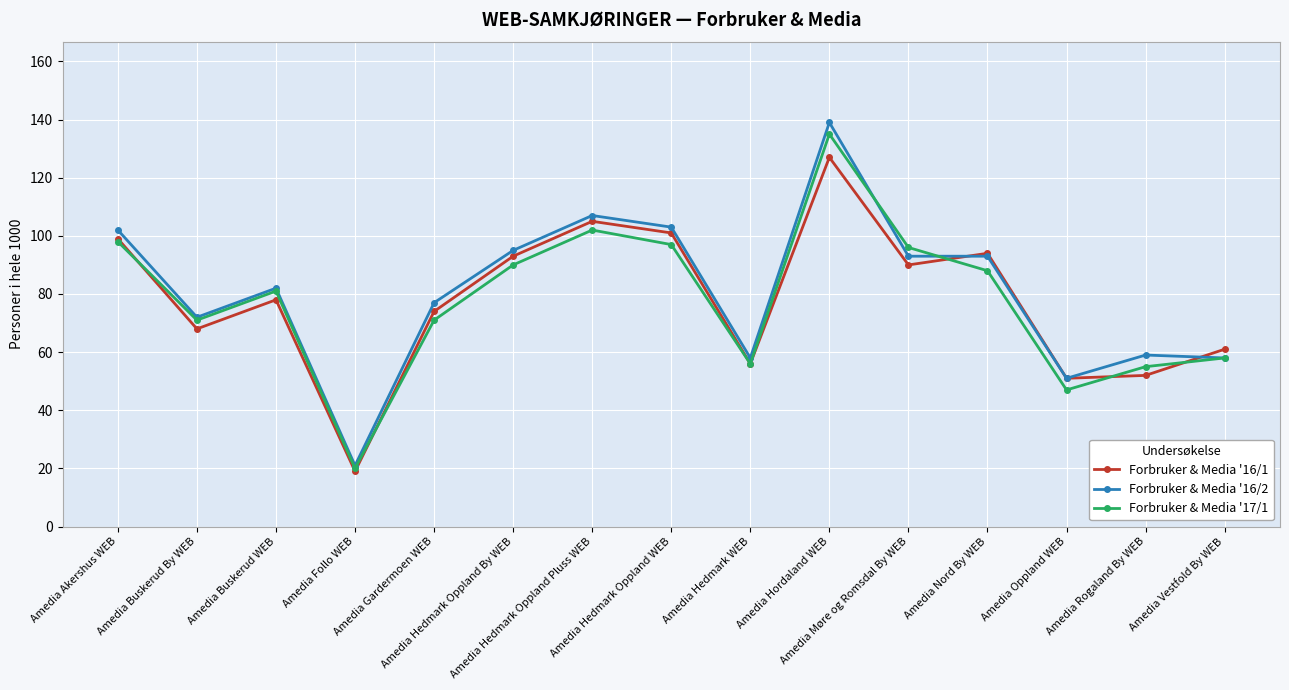

What are all the series names shown in the legend?

Forbruker & Media '16/1, Forbruker & Media '16/2, Forbruker & Media '17/1